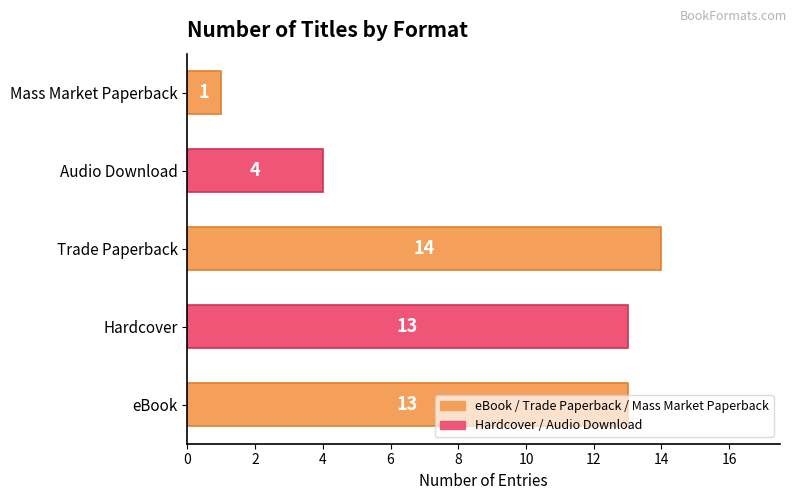

Where is the data nearest to the value 7?

Audio Download